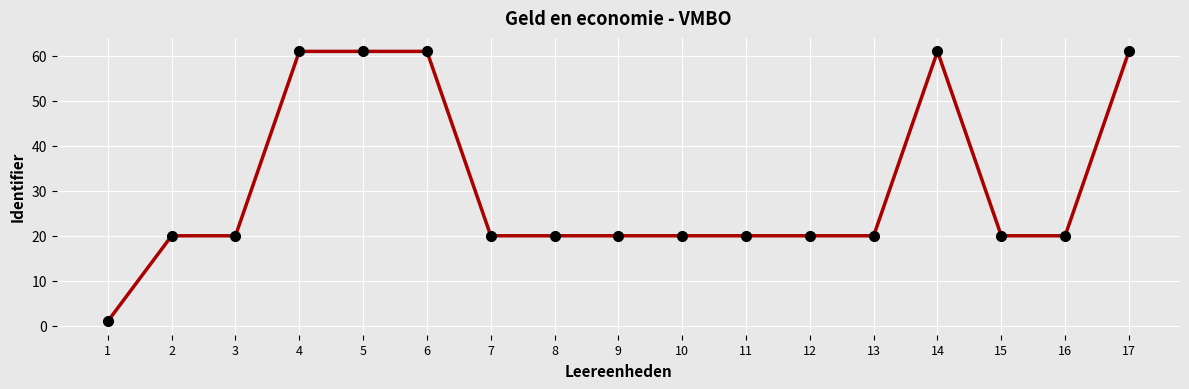

How many values are between 20 and 61?

16